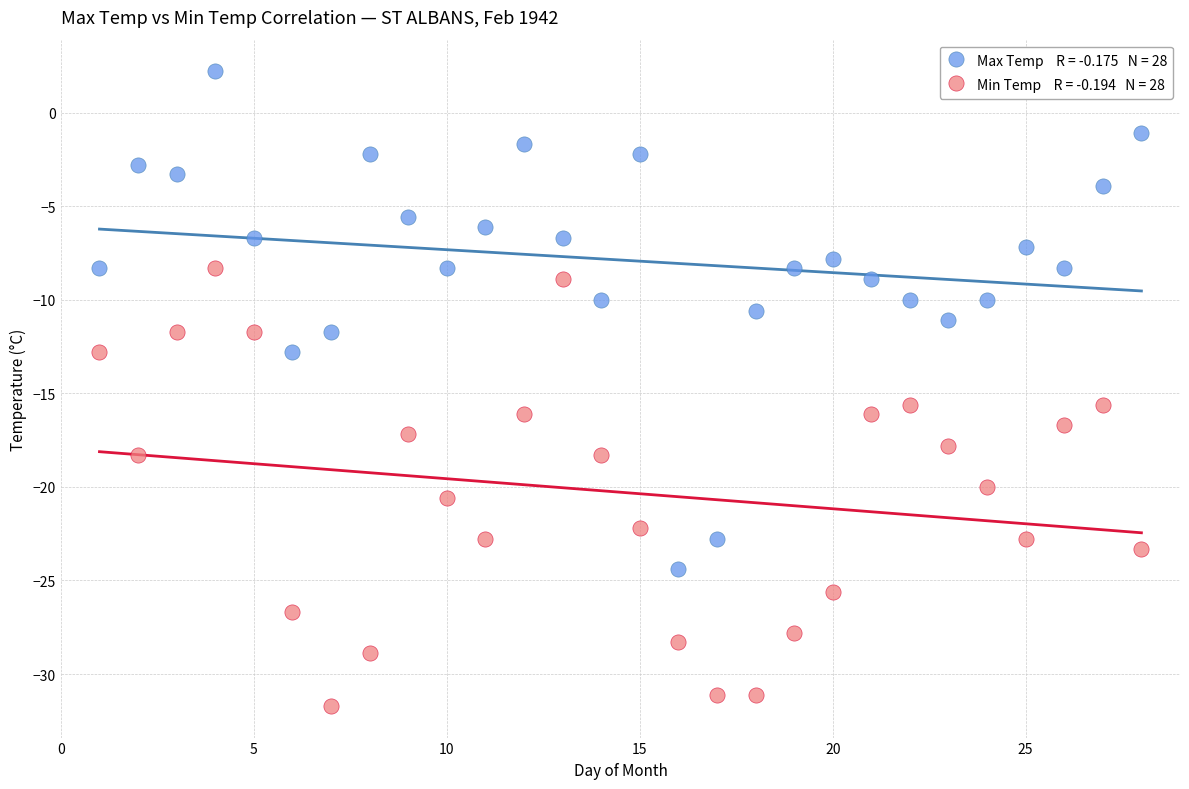

Across all data points, what is the range of X values (max minus min)?

27.0